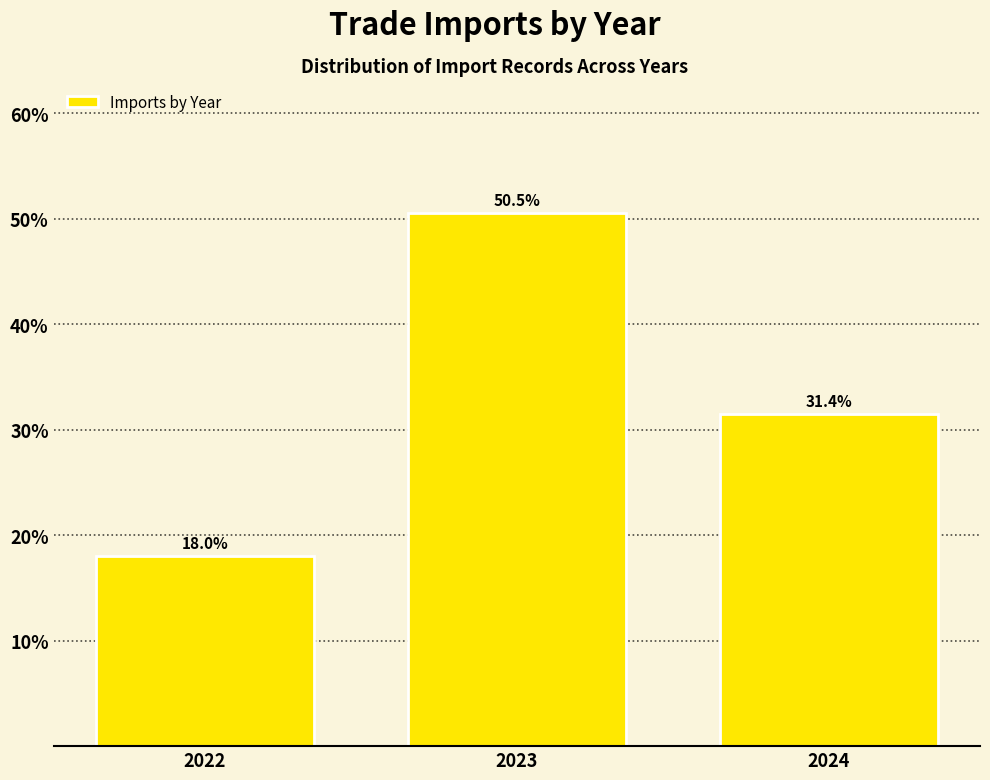

Reading left to right, extract all data points from this chart.

2022=18.0	2023=50.5	2024=31.4